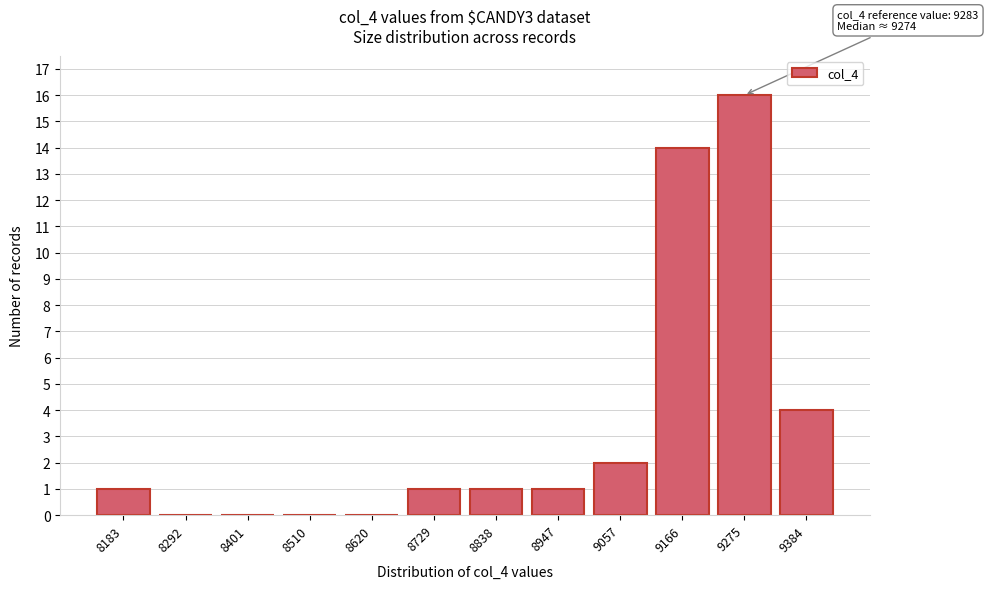

Reading right to left, extract all data points from this chart.

9384=4	9275=16	9166=14	9057=2	8947=1	8838=1	8729=1	8620=0	8510=0	8401=0	8292=0	8183=1